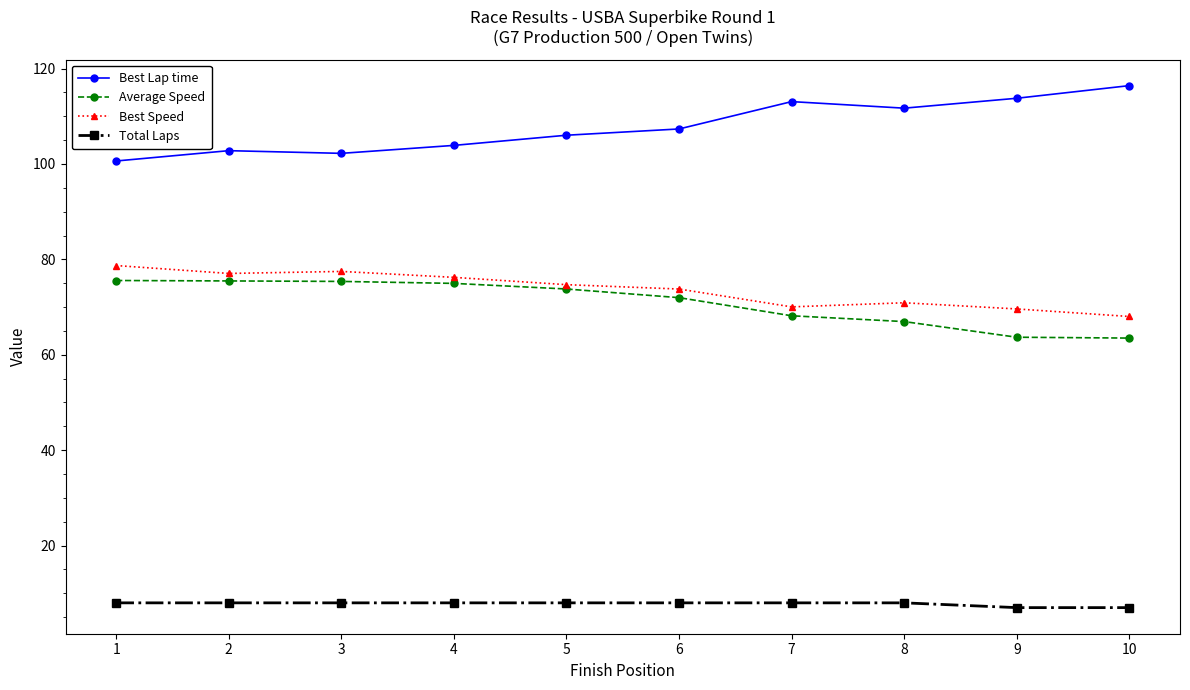

What is the maximum value shown in the chart?

116.4